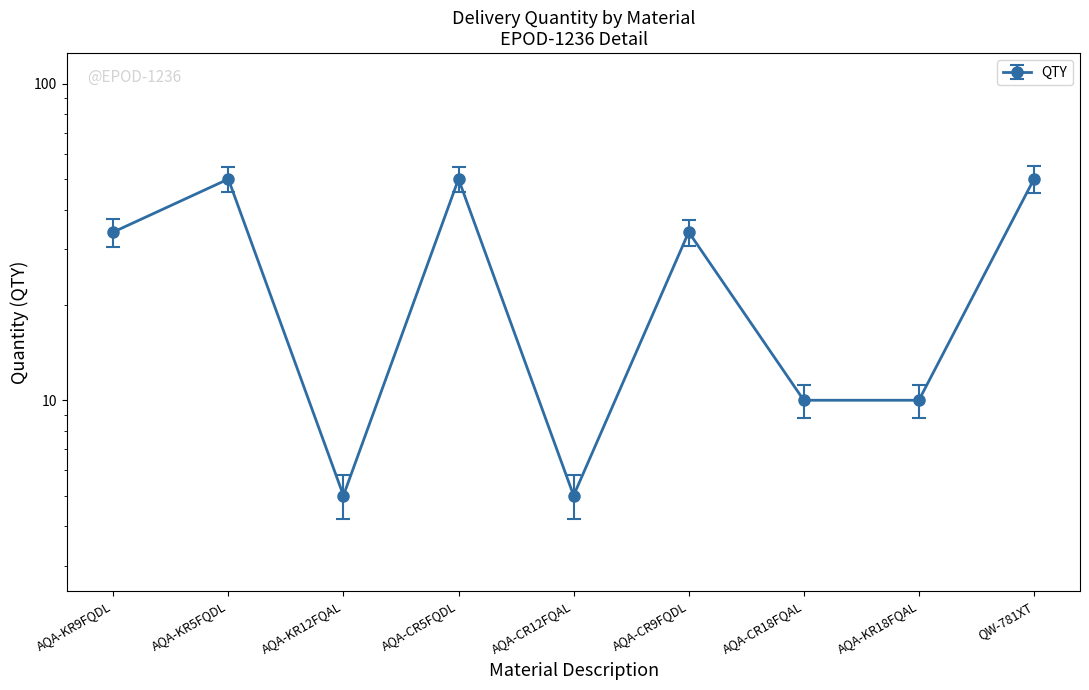

In QTY_err, how many points are lower than both neighbors (excluding endpoints)?

2